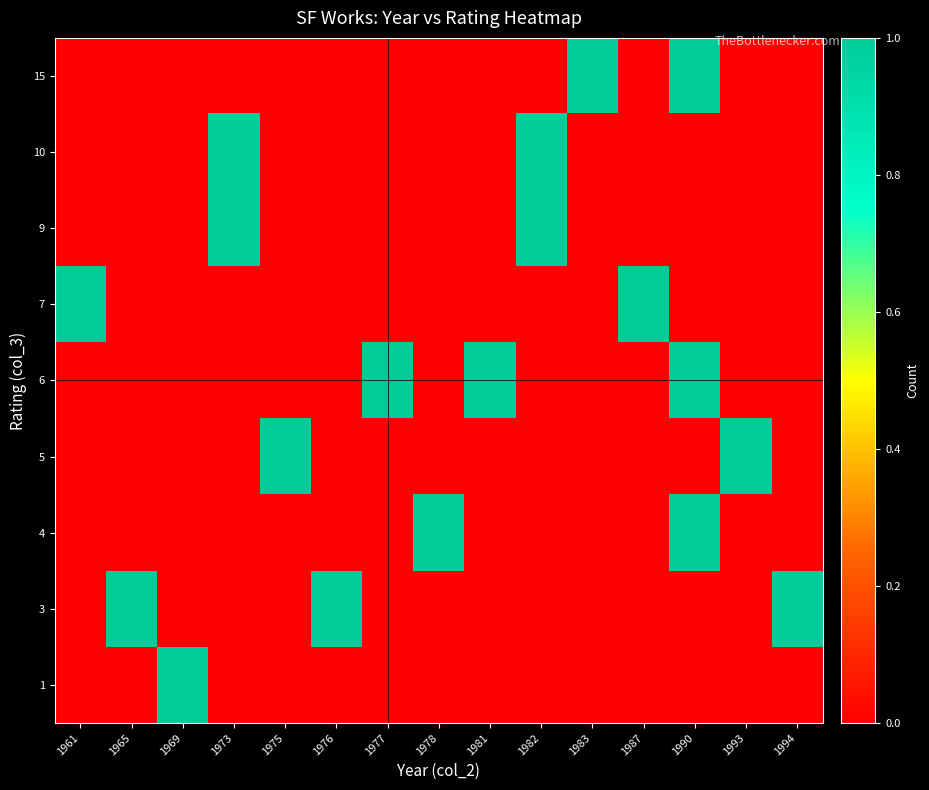

At how many categories does at least one series exceed 0?

15